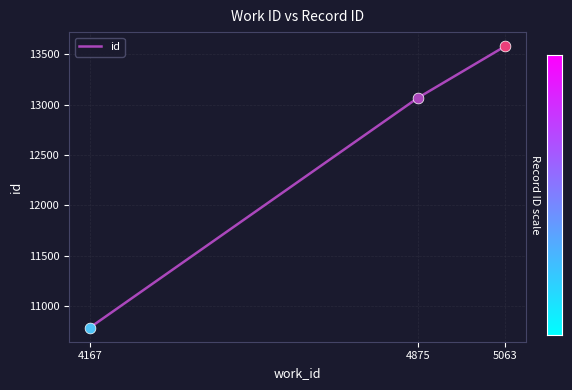

What is the change in value from 4875 to 5063?

+512